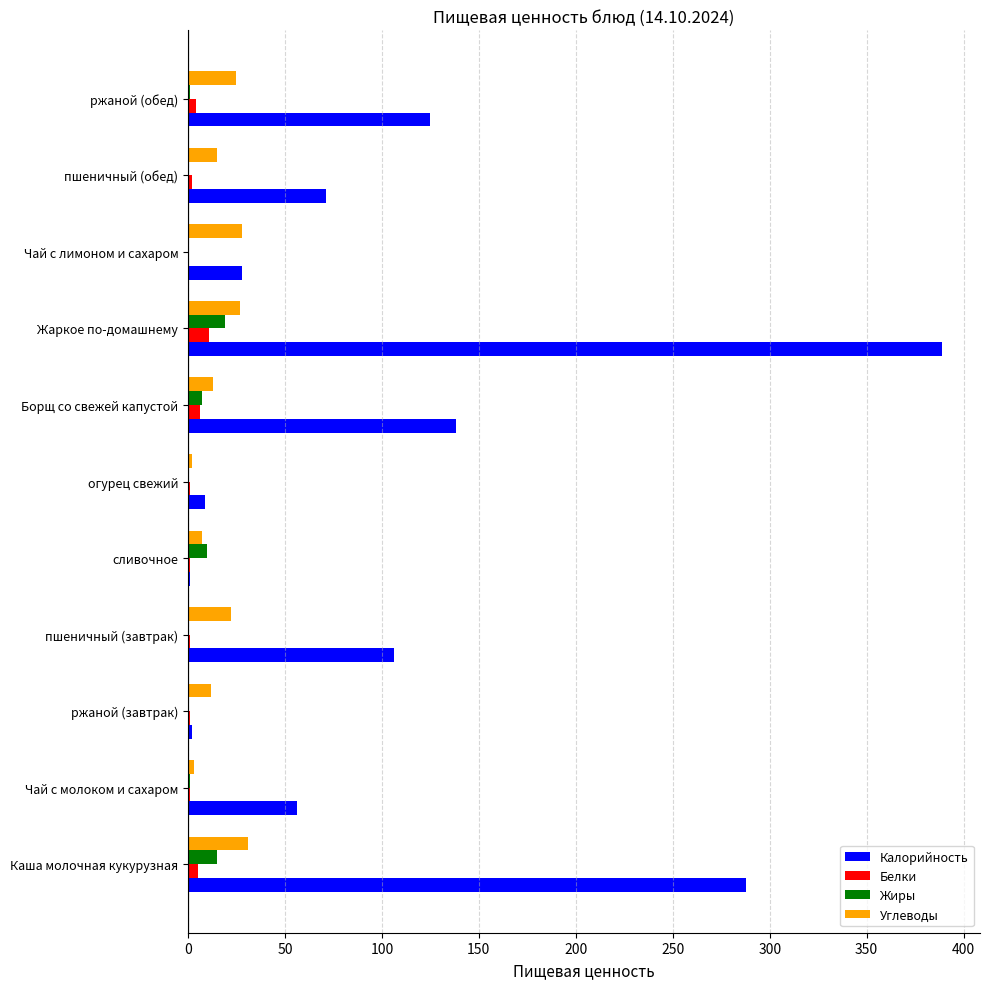

Which series has the largest total across all categories?

Калорийность